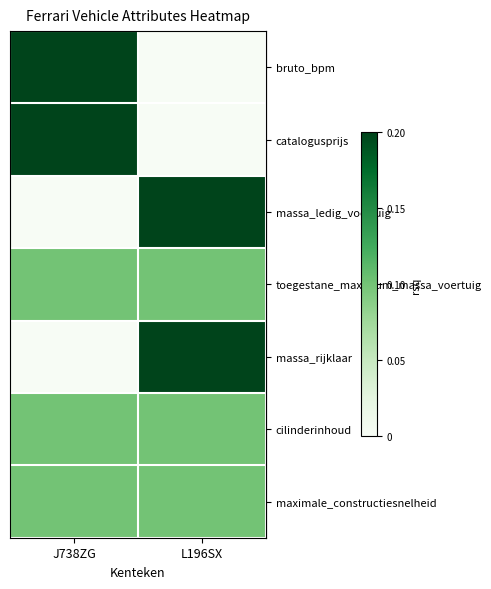

Which series has the widest spread of values?

row_0